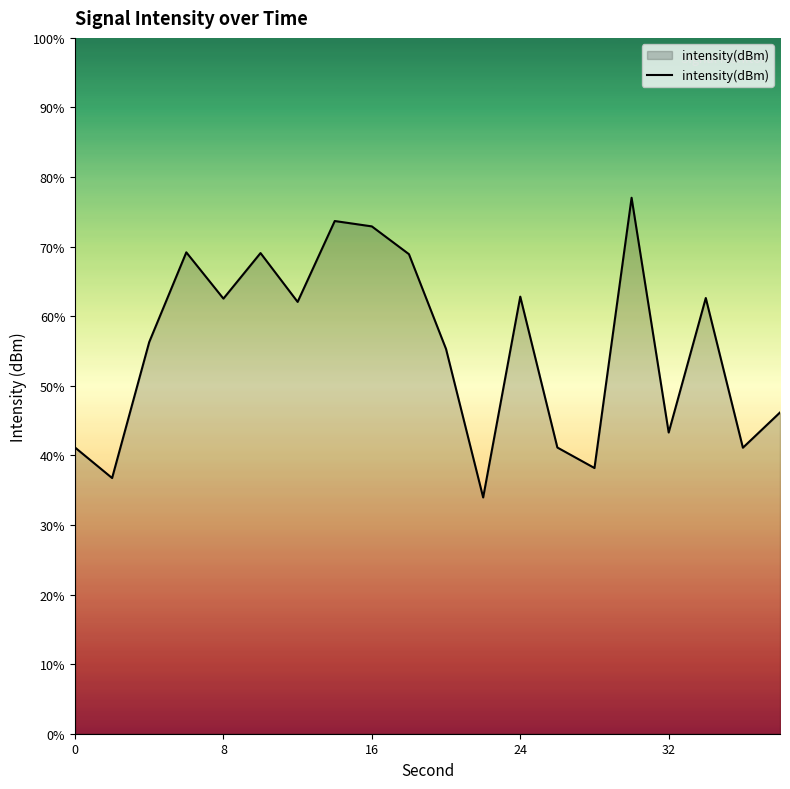

Does the chart display data point markers on the line(s)?

No